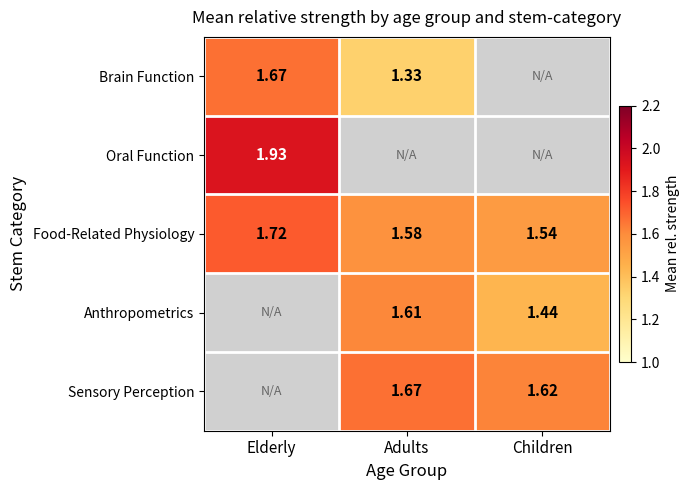

At which label is Food-Related Physiology closest to 1?

Children